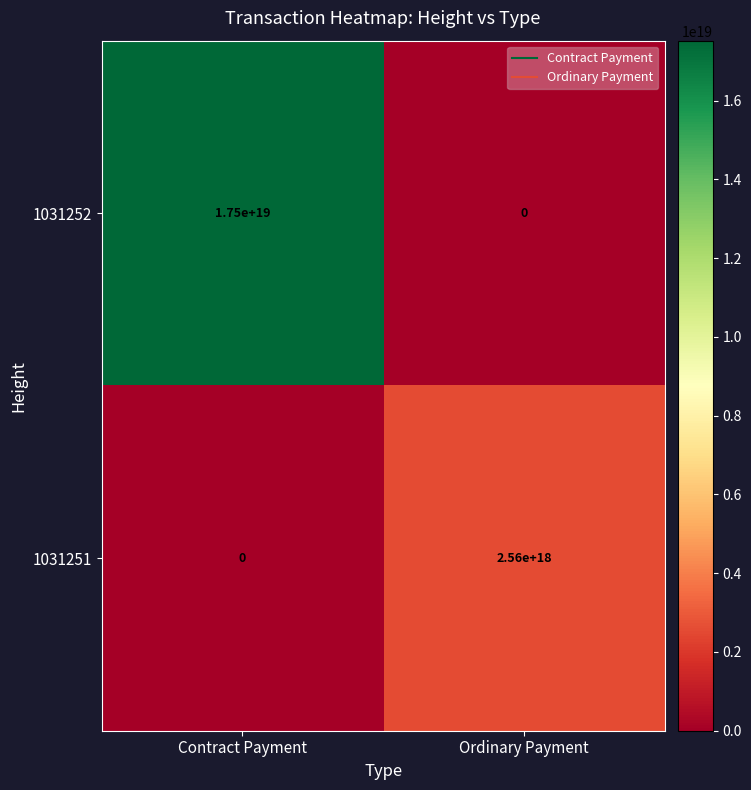

The 1031251 series shows 1678754649956676608 at Contract Payment. True or false?

False